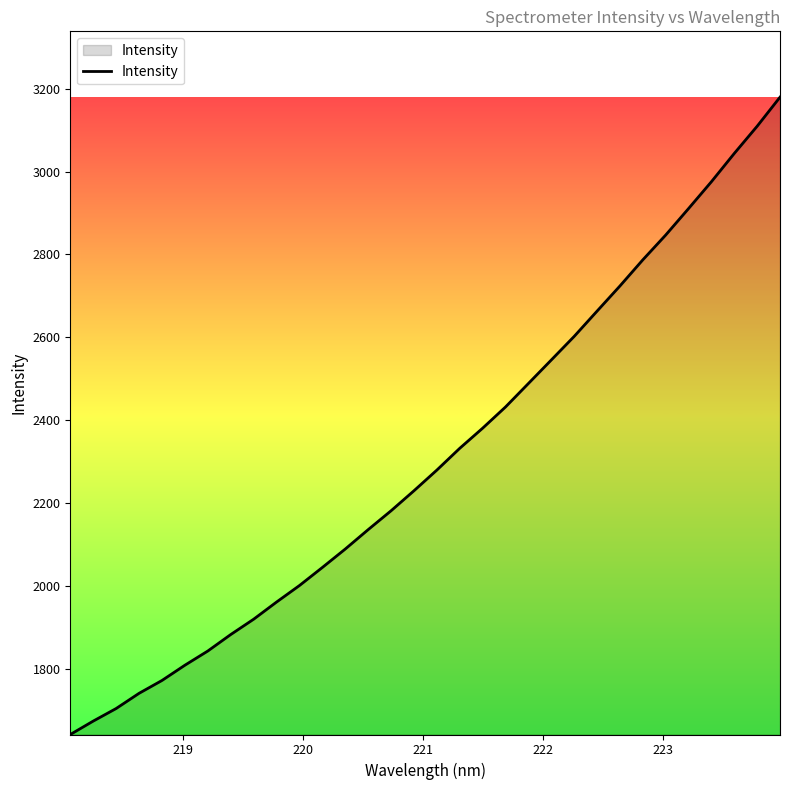

What is the difference between the maximum and minimum values?

1539.2